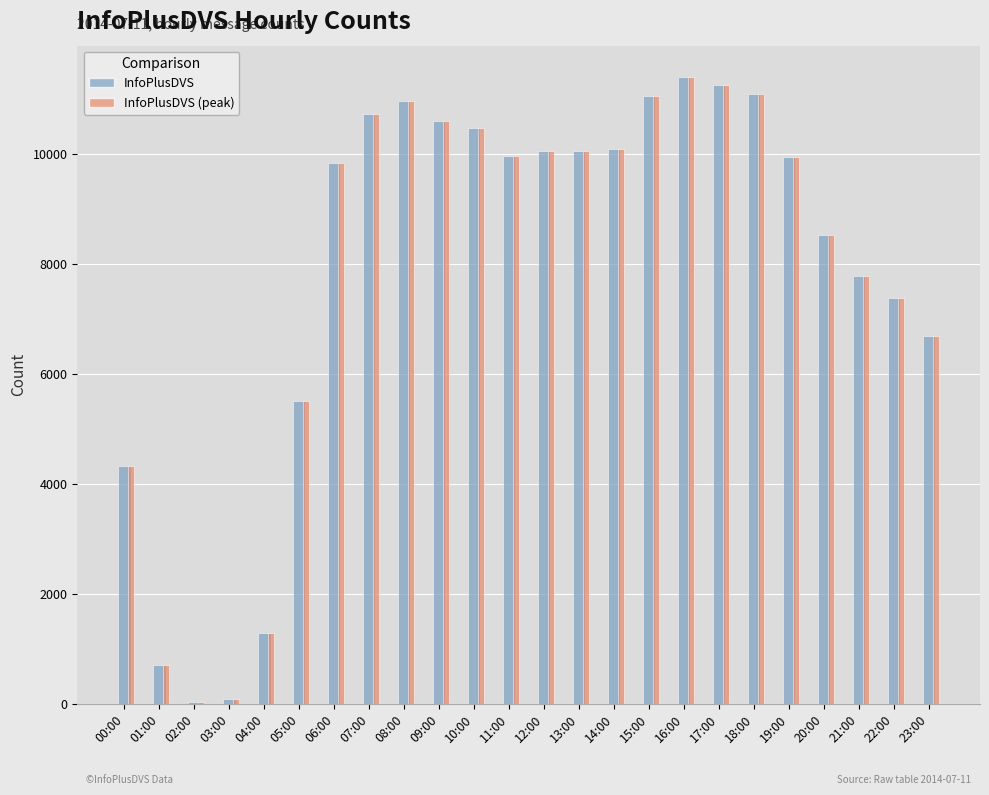

At which category is the sum across all series the highest?

16:00